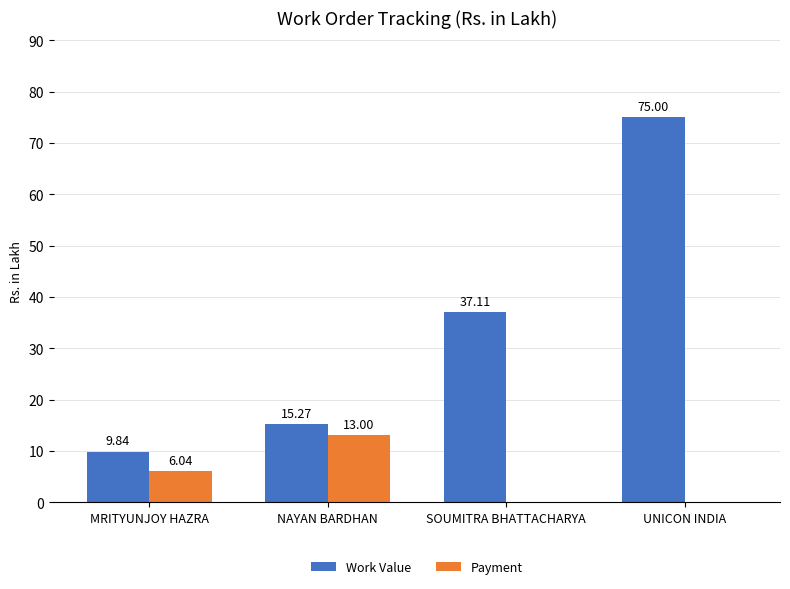

How many categories are shown in the chart?

4